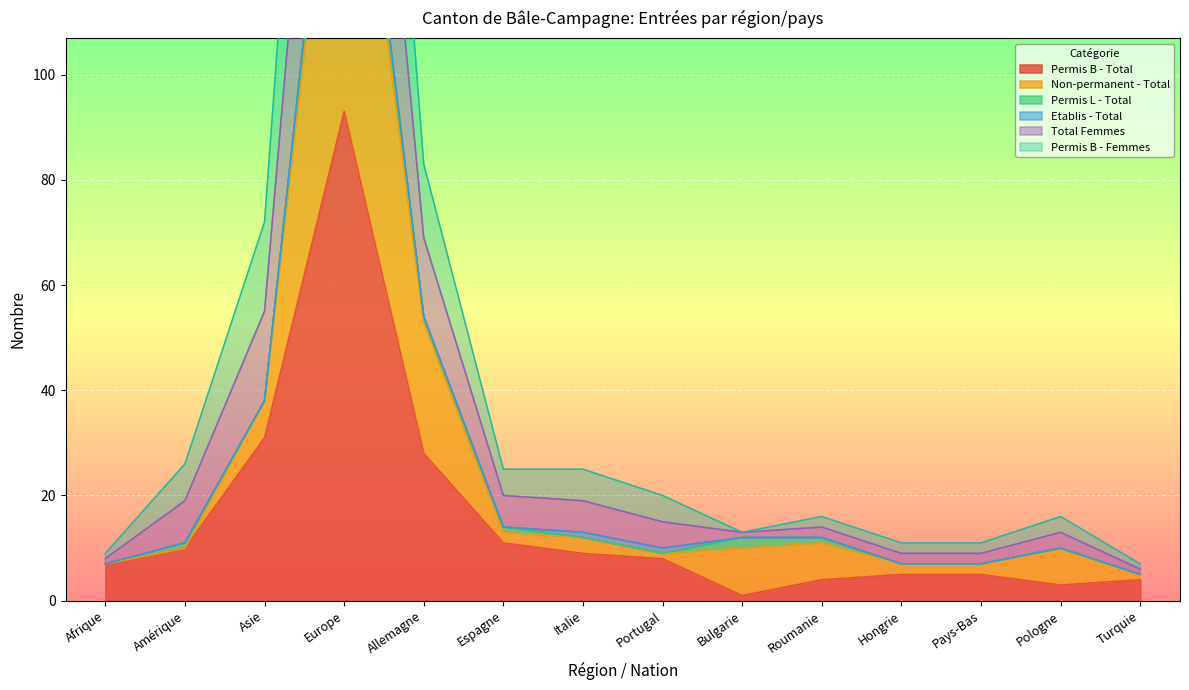

What is the sum of the Permis B - Total values at Portugal and Europe?

101